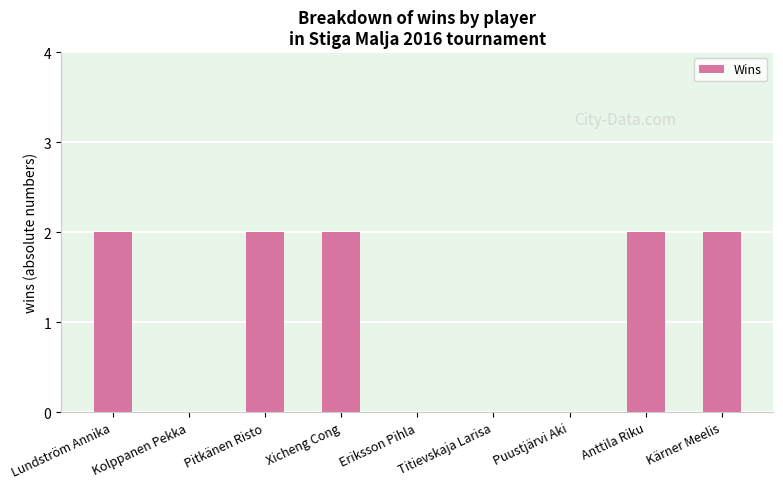

What is the change in value from Kolppanen Pekka to Anttila Riku?

+2